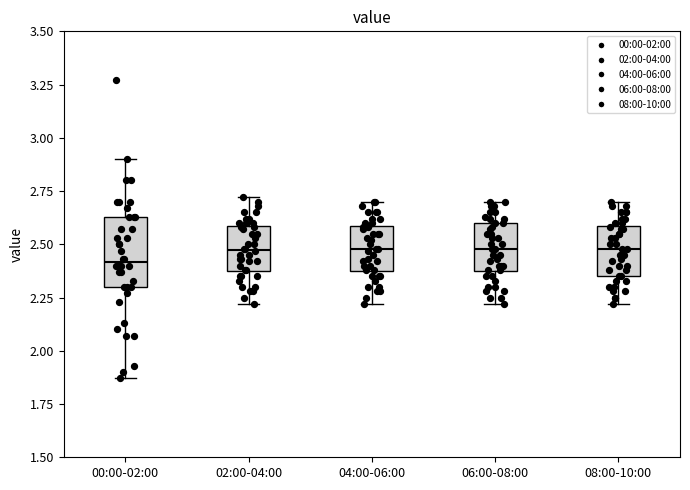

Which box has the lowest median line?

00:00-02:00